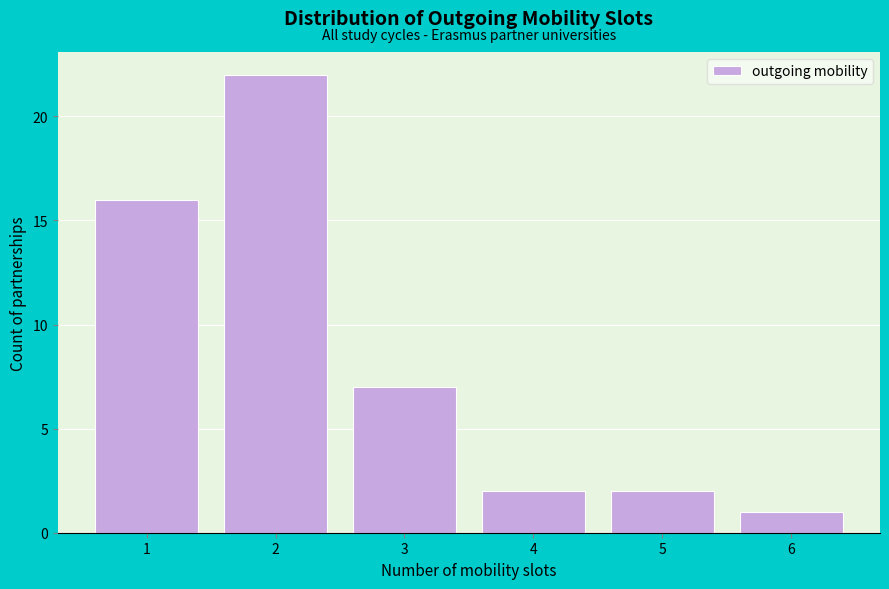

Reading left to right, list every bar in this chart as the range it spans on the x-axis followed by its height. The values are not printed on the chart, so give them approximately, as read against the axis.

0.5 to 1.5: 16
1.5 to 2.5: 22
2.5 to 3.5: 7
3.5 to 4.5: 2
4.5 to 5.5: 2
5.5 to 6.5: 1